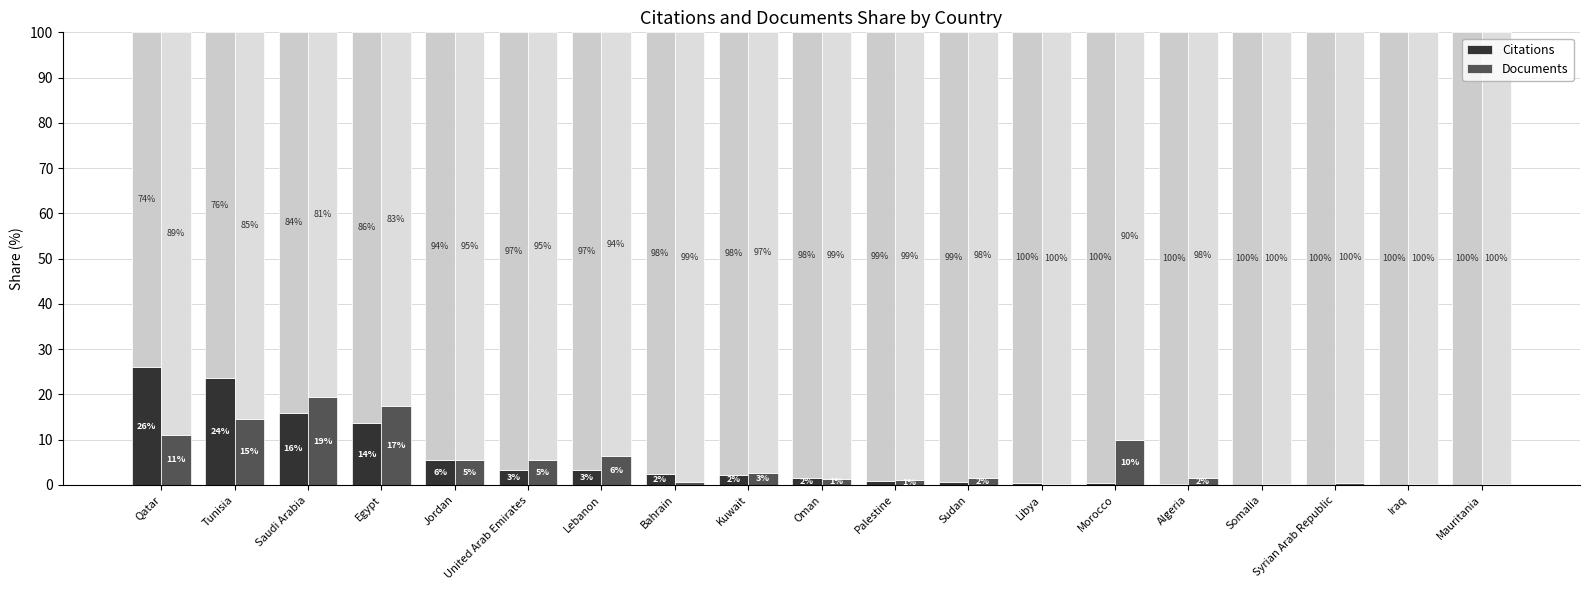

What is the value of the Documents bar at the 15th from the left?

1.6